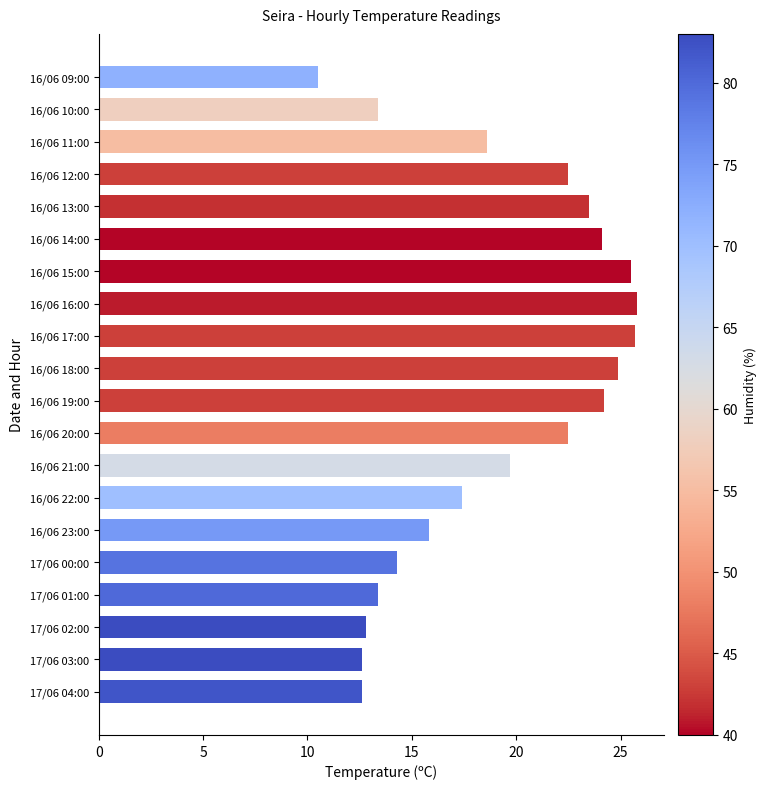

The value at 16/06 15:00 is 25.5. True or false?

True